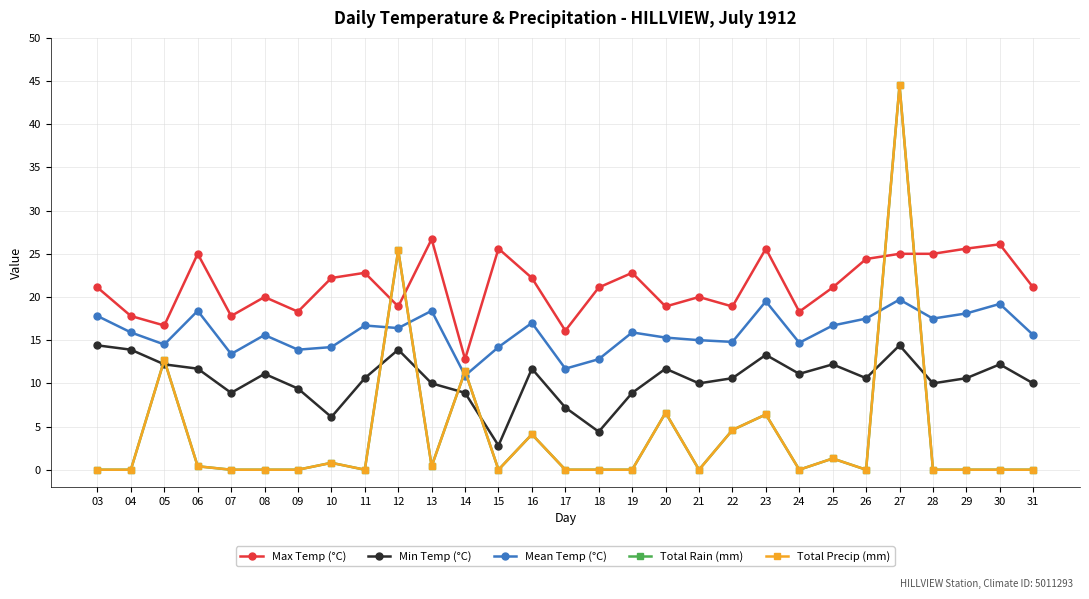

In Total Precip (mm), how many points are higher than both neighbors (excluding endpoints)?

9